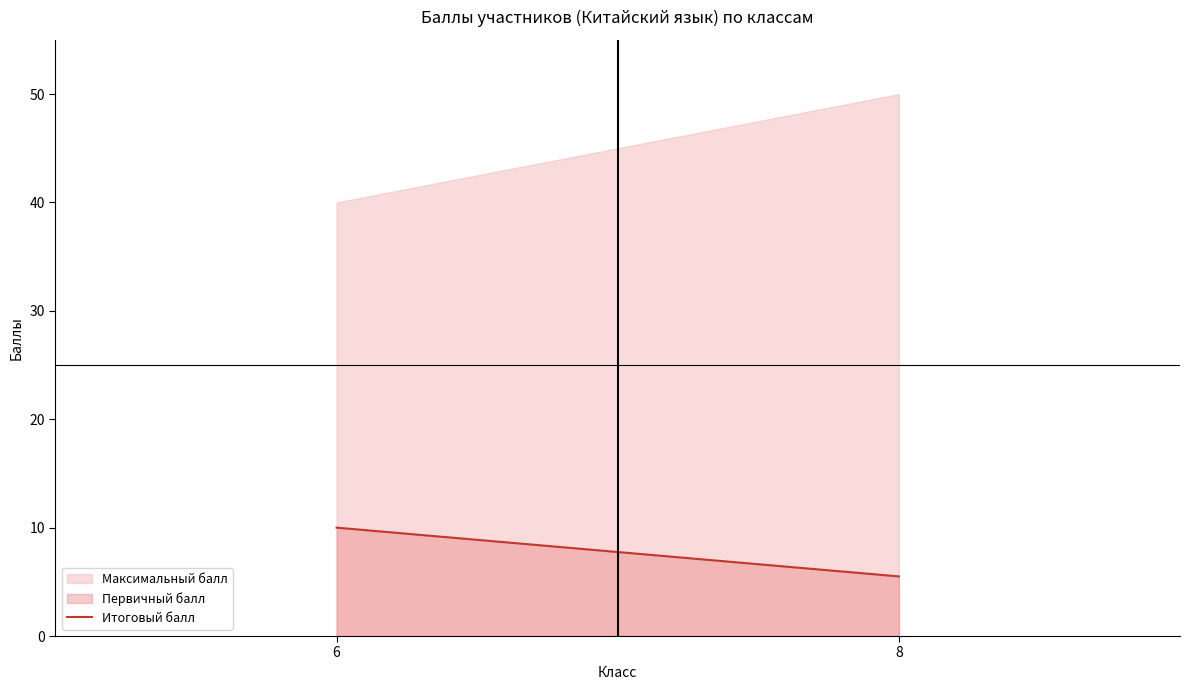

Reading left to right, list all the values displayed in this chart.

6=10.0	8=5.5